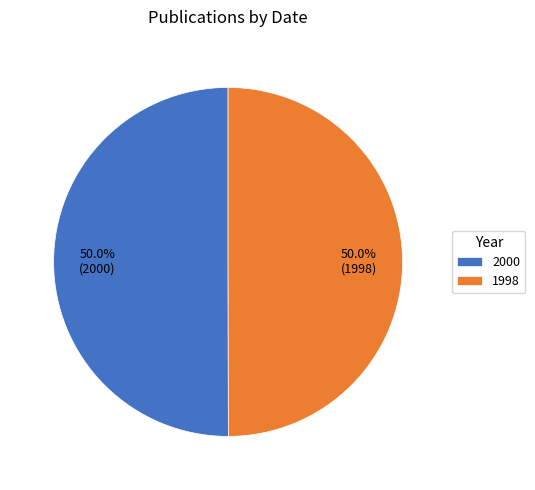

What percentage is NOT represented by 2000?

50.0%